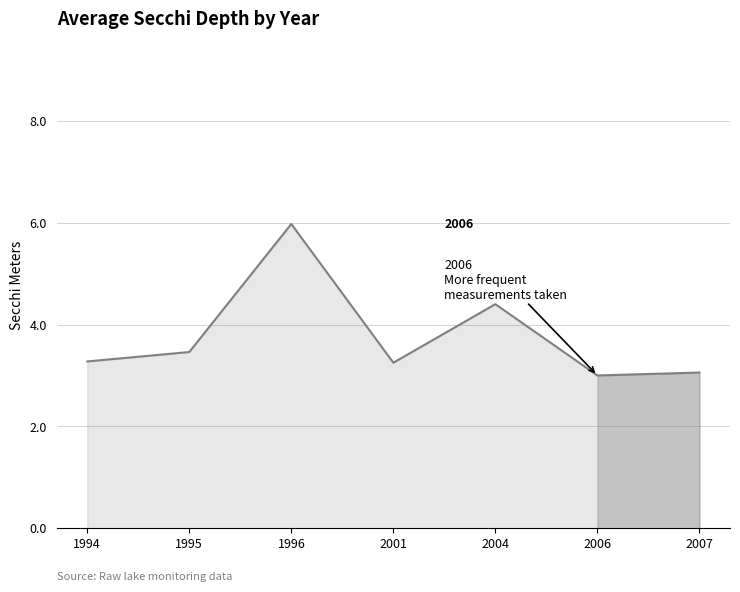

How many interior local peaks (higher than both neighbors) does the data have?

2